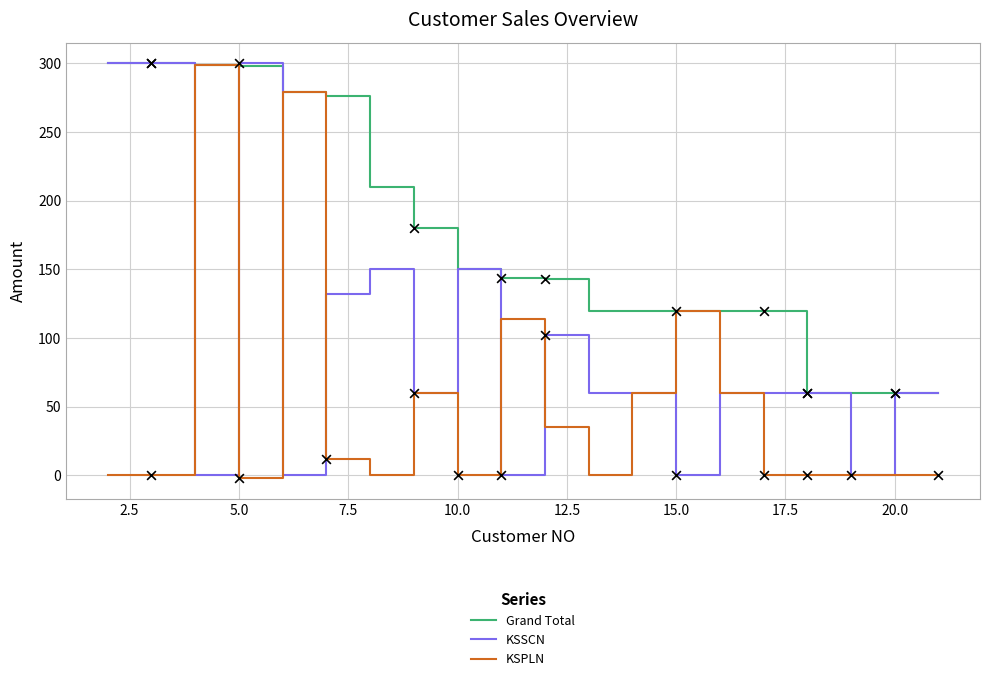

Which series has the largest total across all categories?

Grand Total